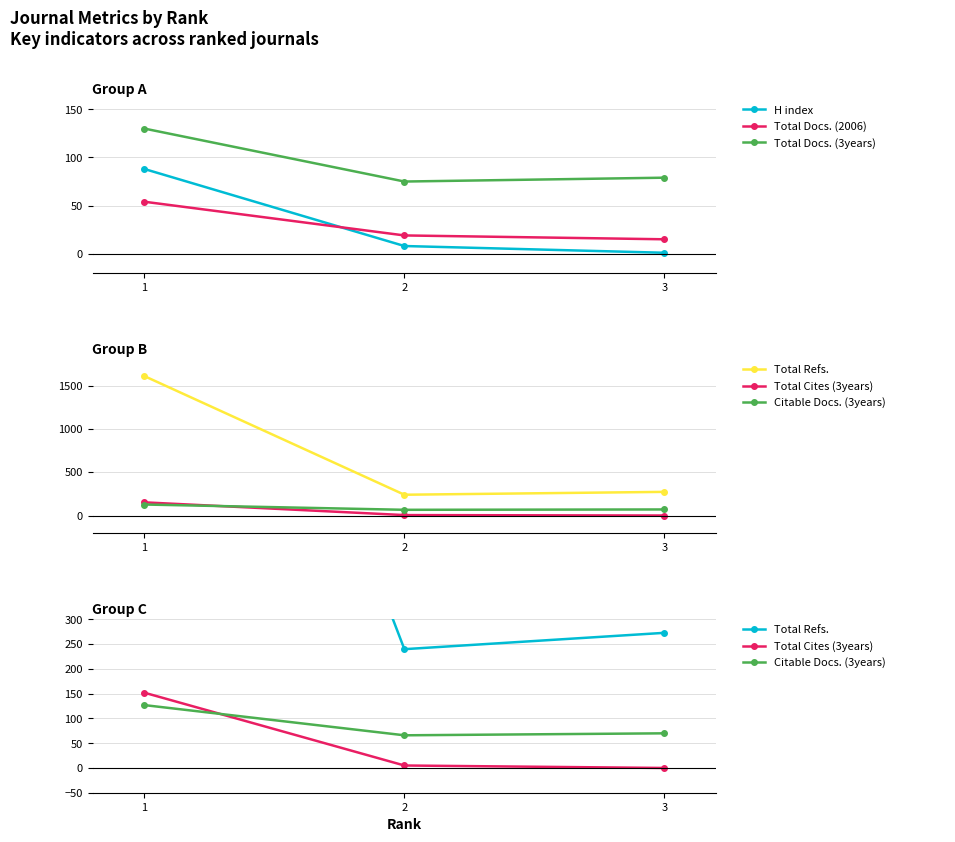

What value does the Citable Docs. (3years) series have at 3?

70